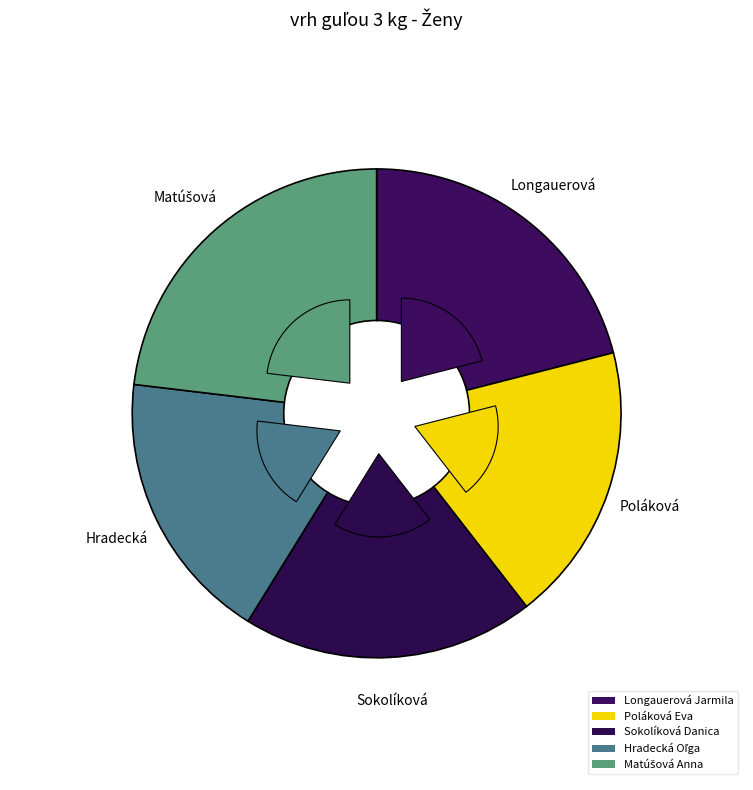

Is there any slice that represents more than half of the pie?

No